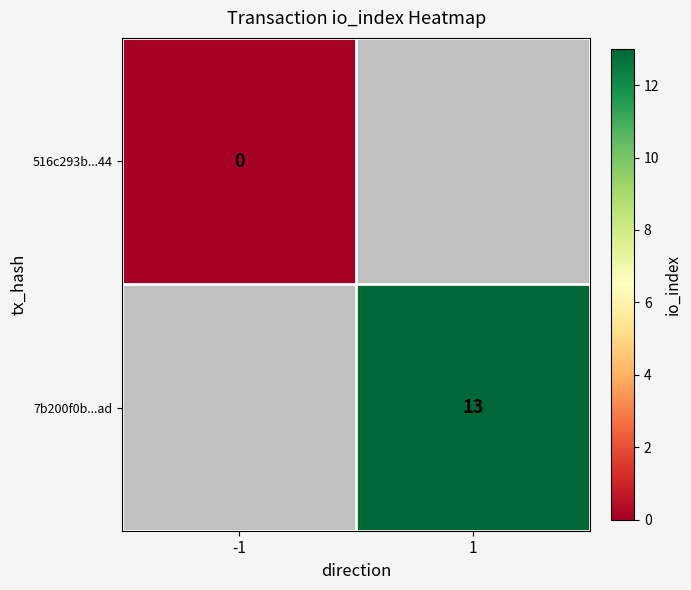

Between -1 and 1, which is larger?

1